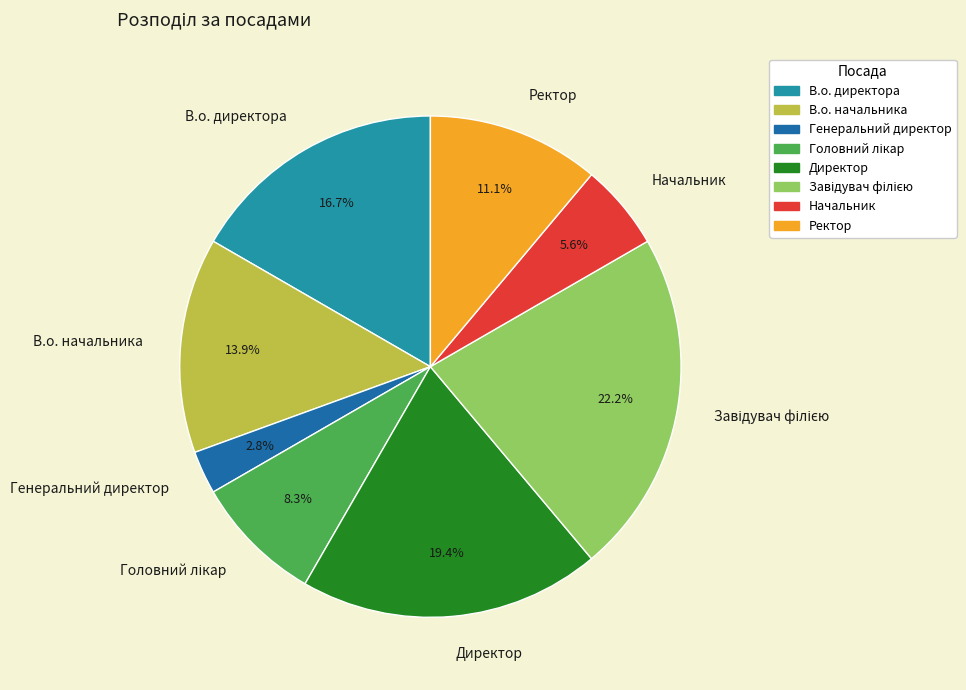

Does any single category account for the majority?

No